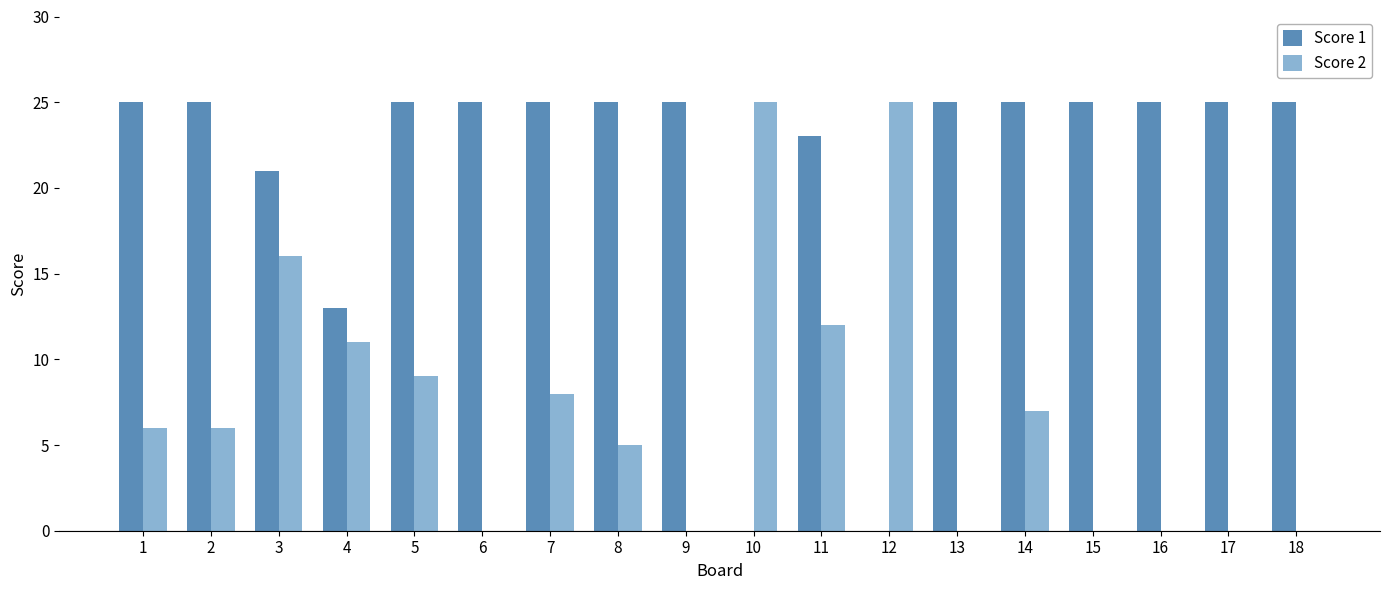

What is the highest value of the Score 2 series?

25